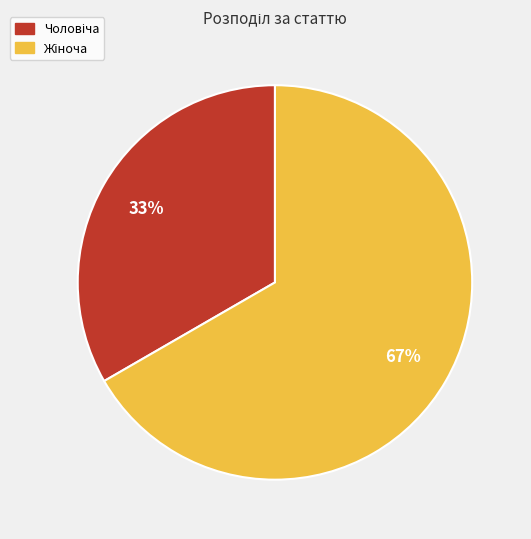

To the nearest percent, what is the average slice percentage?

50%